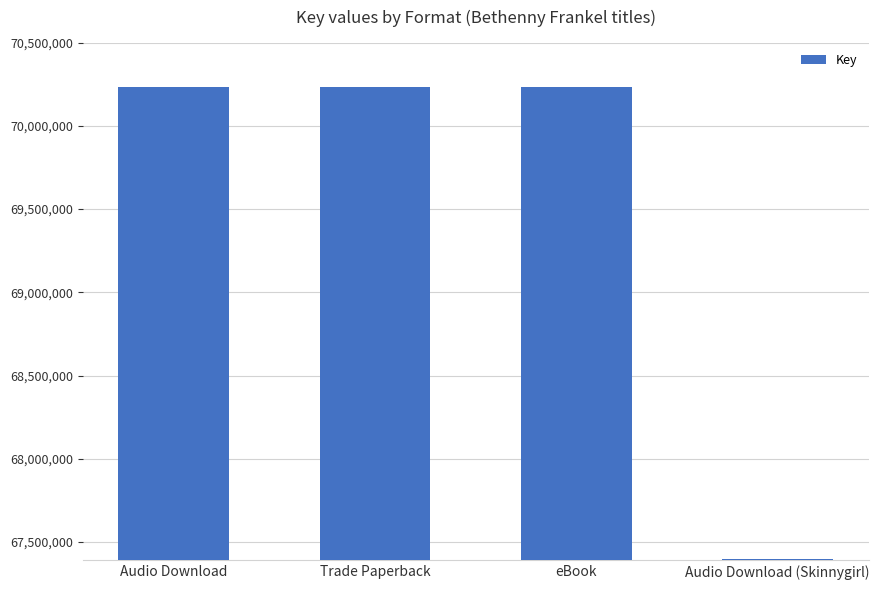

How many data points are less than 70231390?

1